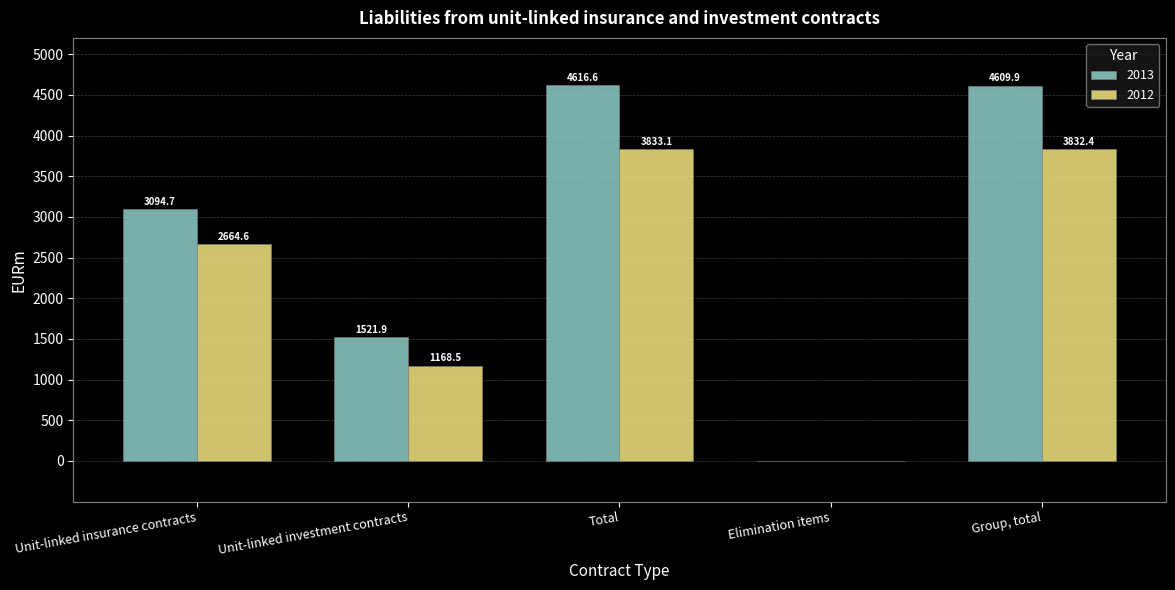

Between Total and Elimination items, which series saw the biggest shift?

2013